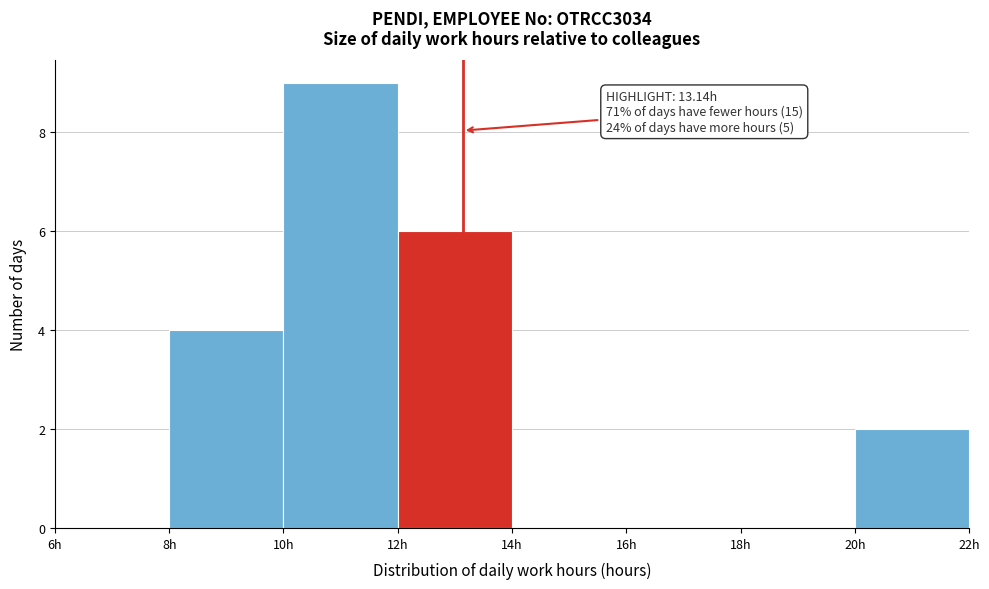

Which range on the x-axis has the tallest bar?

10 to 12